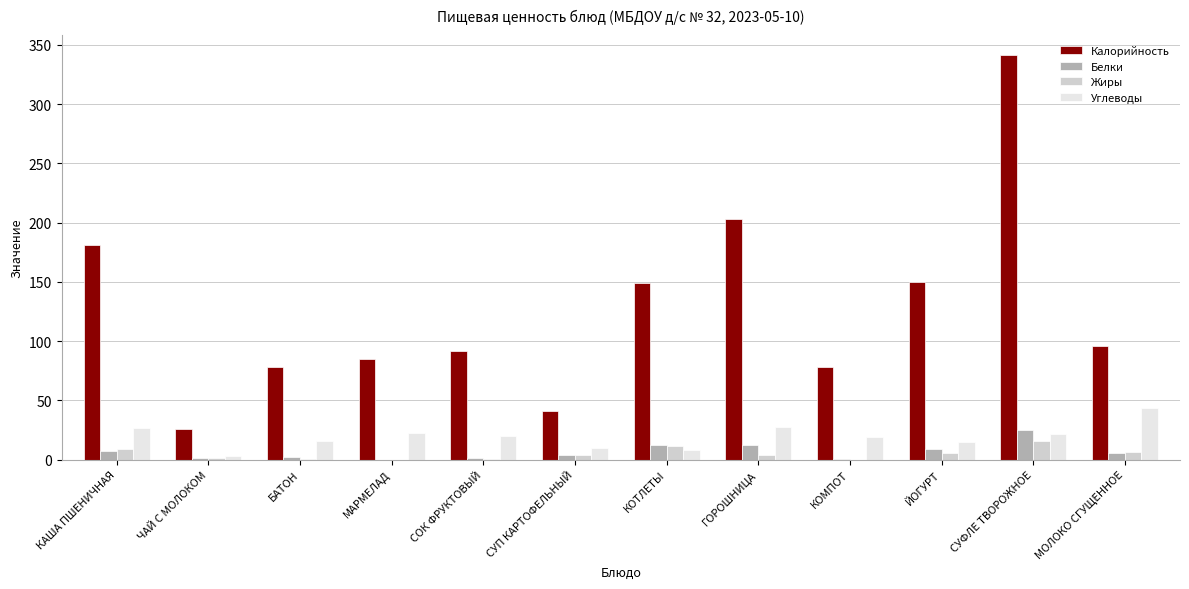

True or false: Углеводы has a value of 15.4 at БАТОН.

True